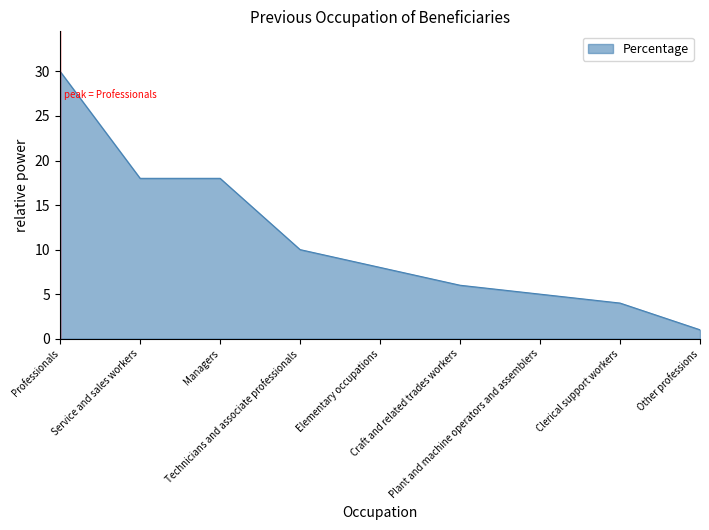

What value does the data have at Elementary occupations?

8